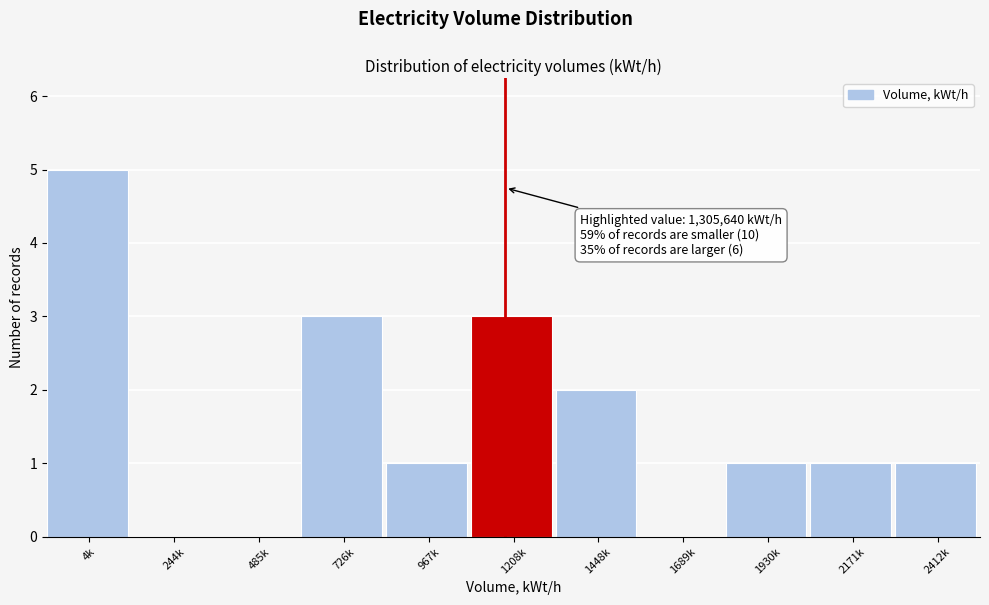

Reading left to right, list all the values displayed in this chart.

4k=5	244k=0	485k=0	726k=3	967k=1	1208k=3	1448k=2	1689k=0	1930k=1	2171k=1	2412k=1